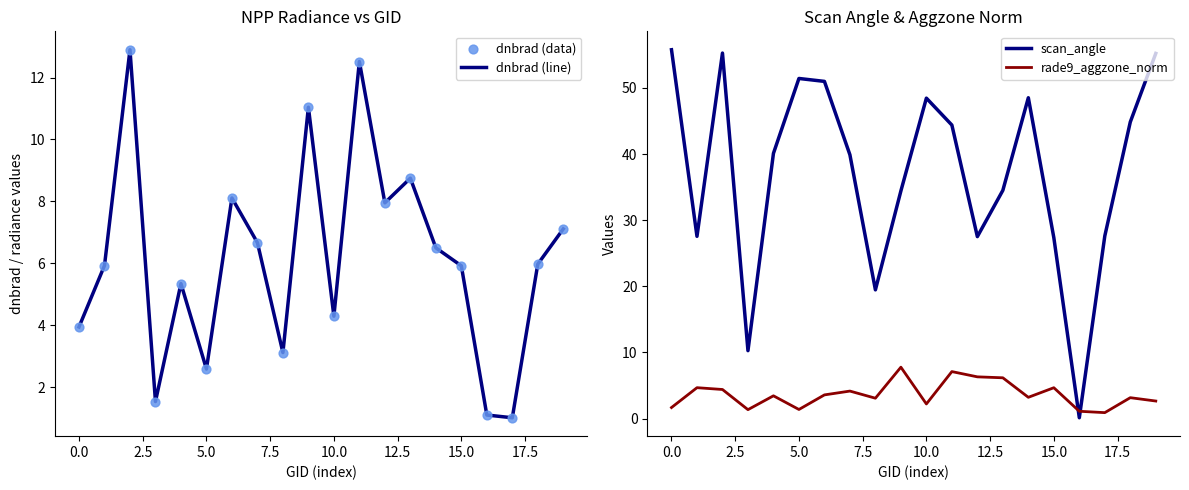

Which series reaches the maximum Y coordinate?

scan_angle